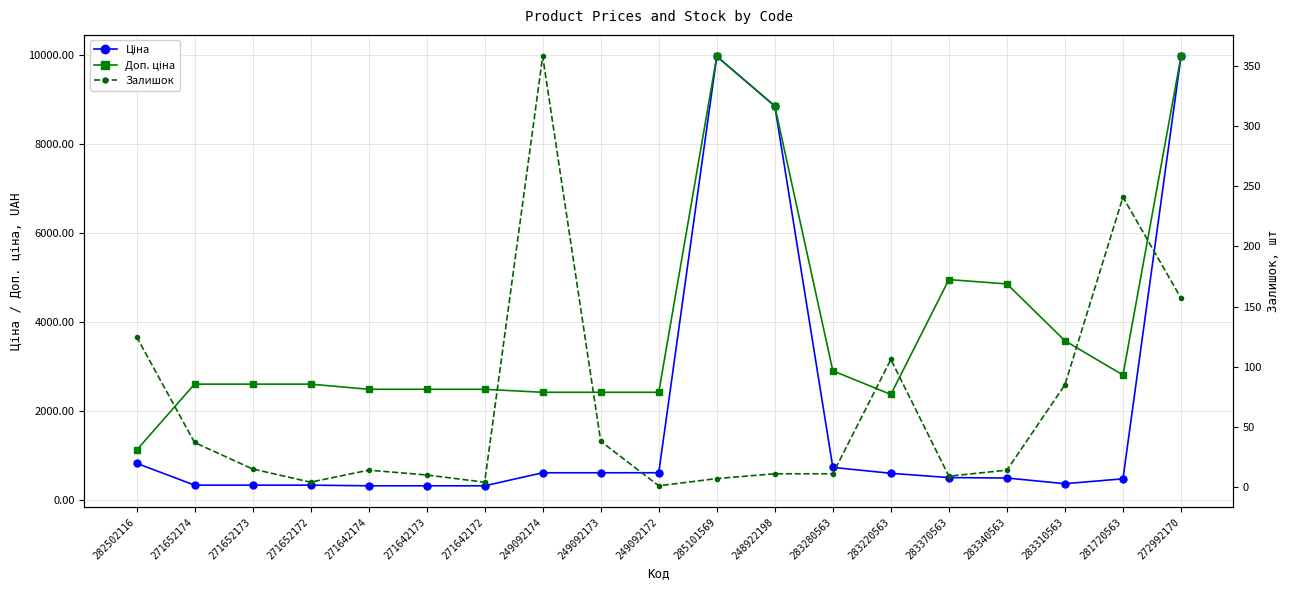

List the series in order of their peak value, lowest first.

Залишок, Ціна, Доп. ціна